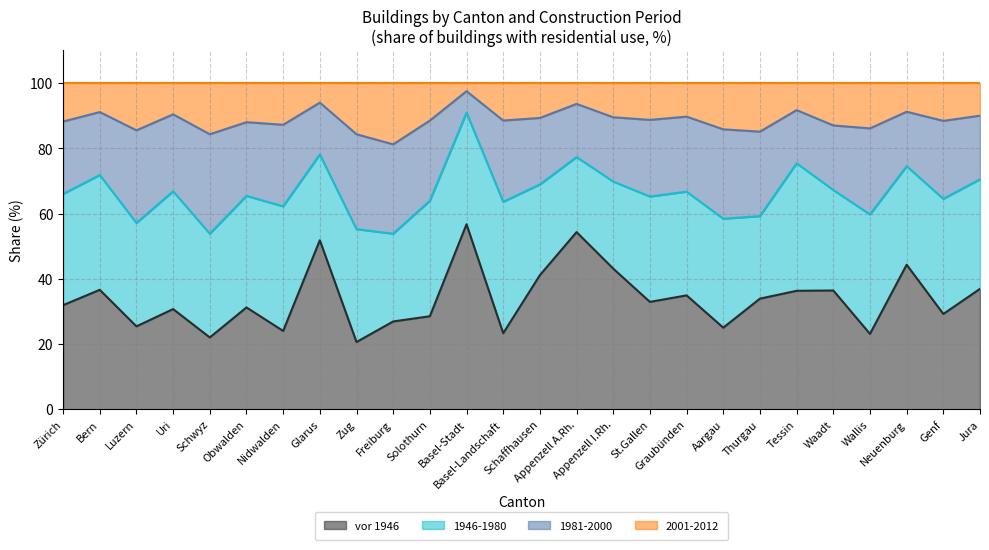

What are all the series names shown in the legend?

vor 1946, 1946-1980, 1981-2000, 2001-2012